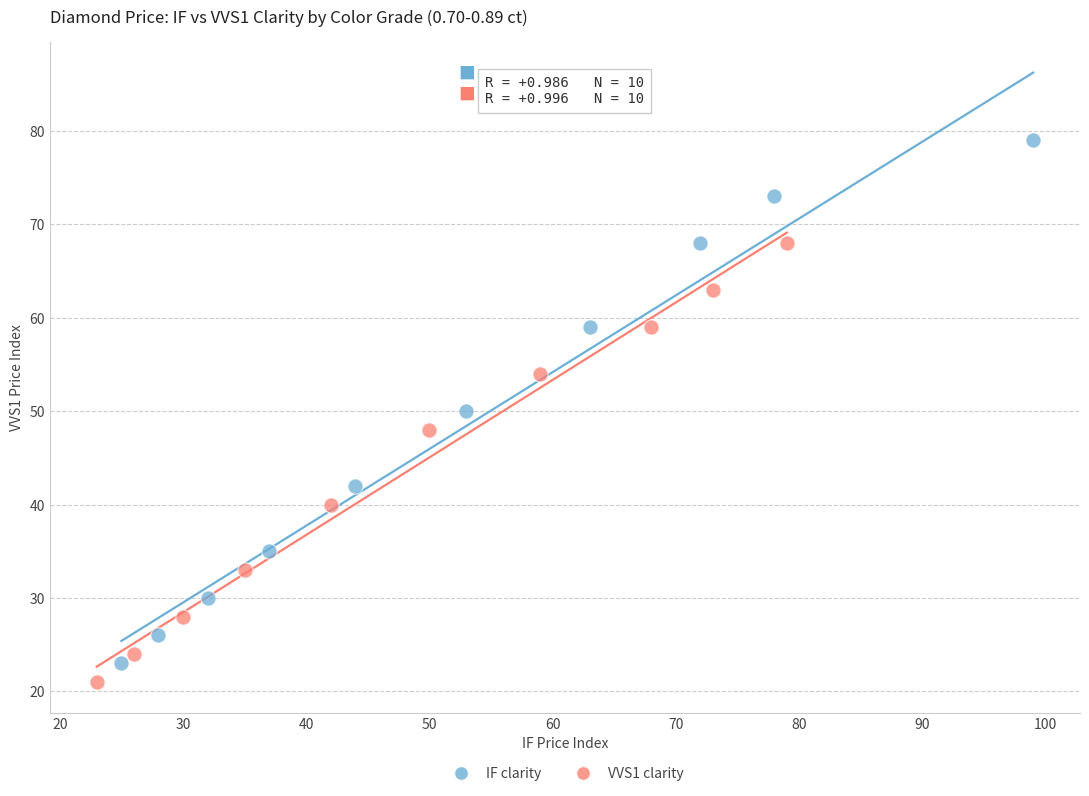

Which series reaches the minimum Y coordinate?

VVS1 clarity